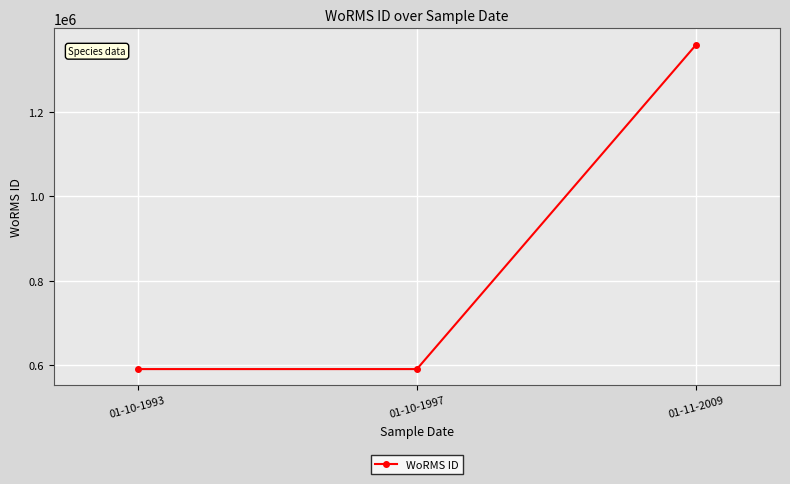

The chart shows a value of 1359766 at 01-11-2009. True or false?

True